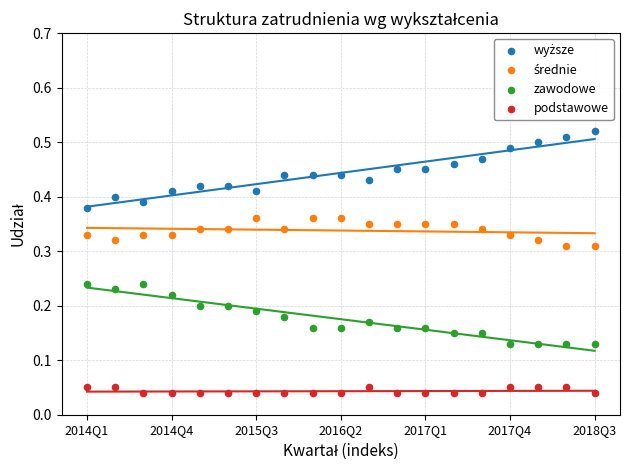

Which series reaches the minimum Y coordinate?

podstawowe